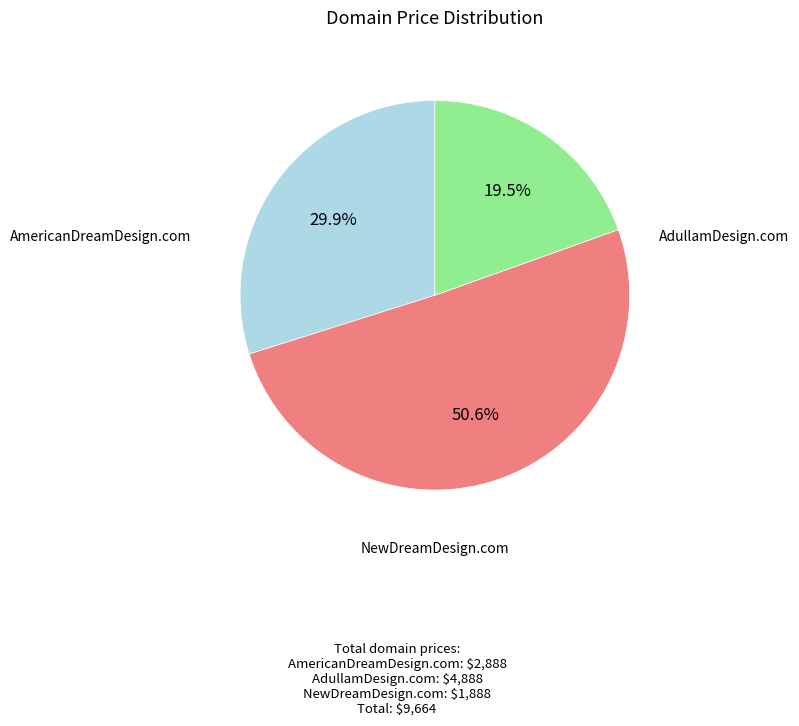

How many slices are in this pie chart?

3